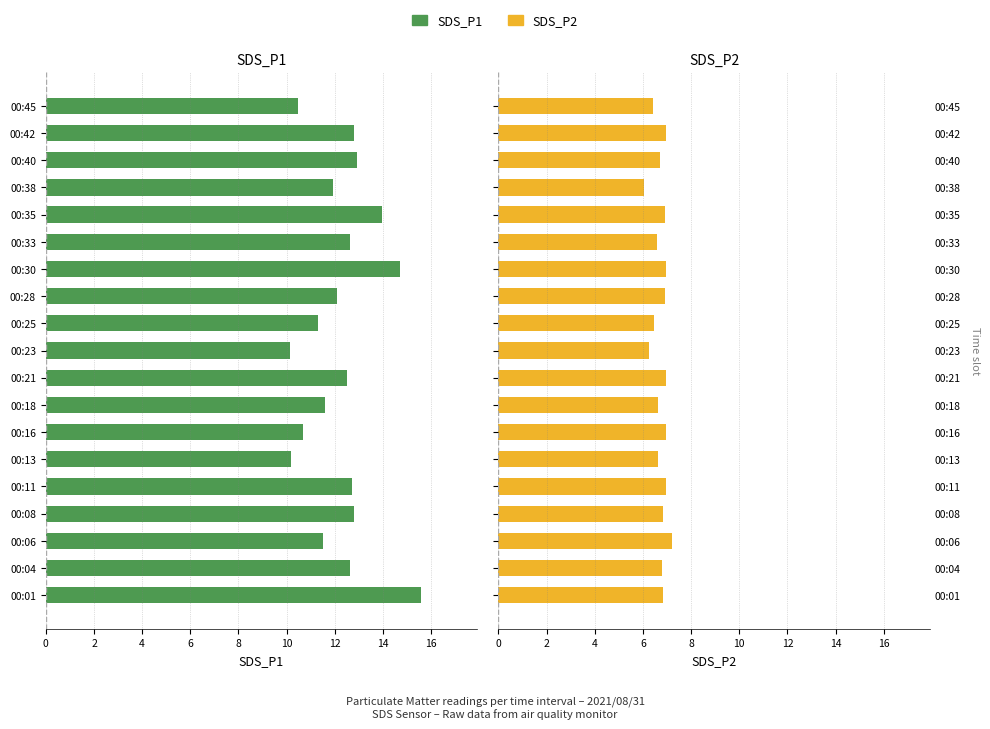

Which series has the largest total across all categories?

SDS_P1